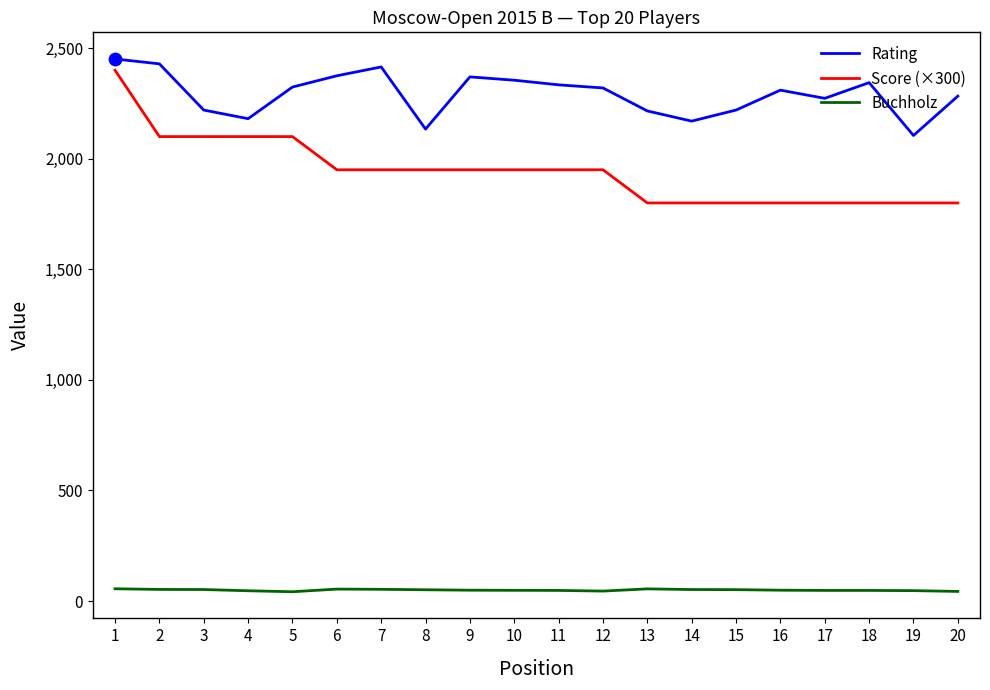

What is the total value across all series at 11?

4332.0